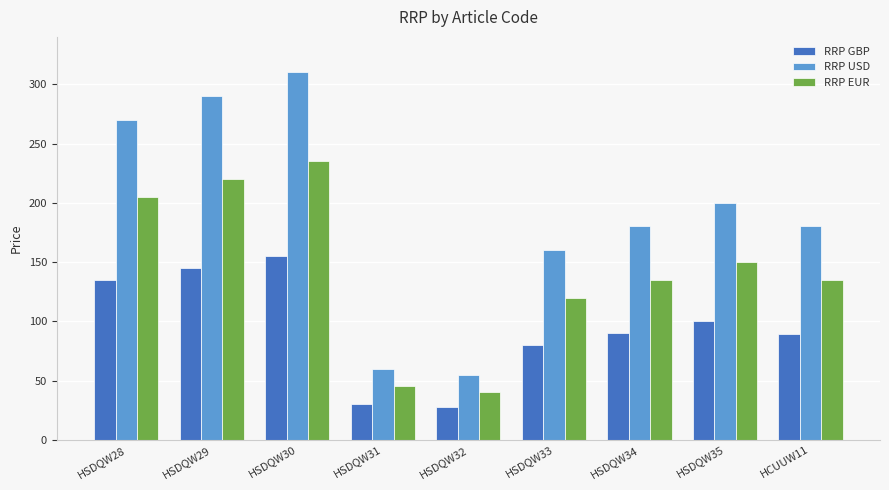

True or false: RRP USD has a value of 270 at HSDQW28.

True